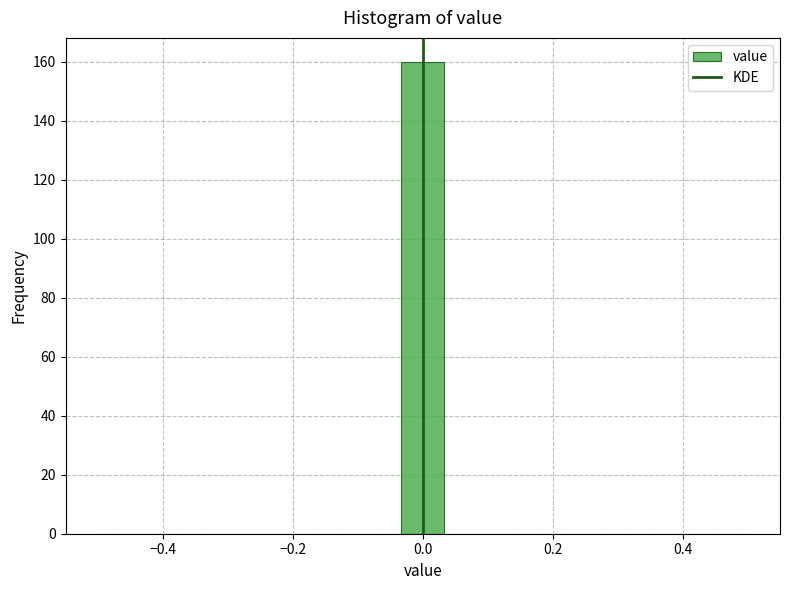

Around what value on the x-axis is the tallest bar? Give the approximate position of its centre, as read against the axis.

0.00